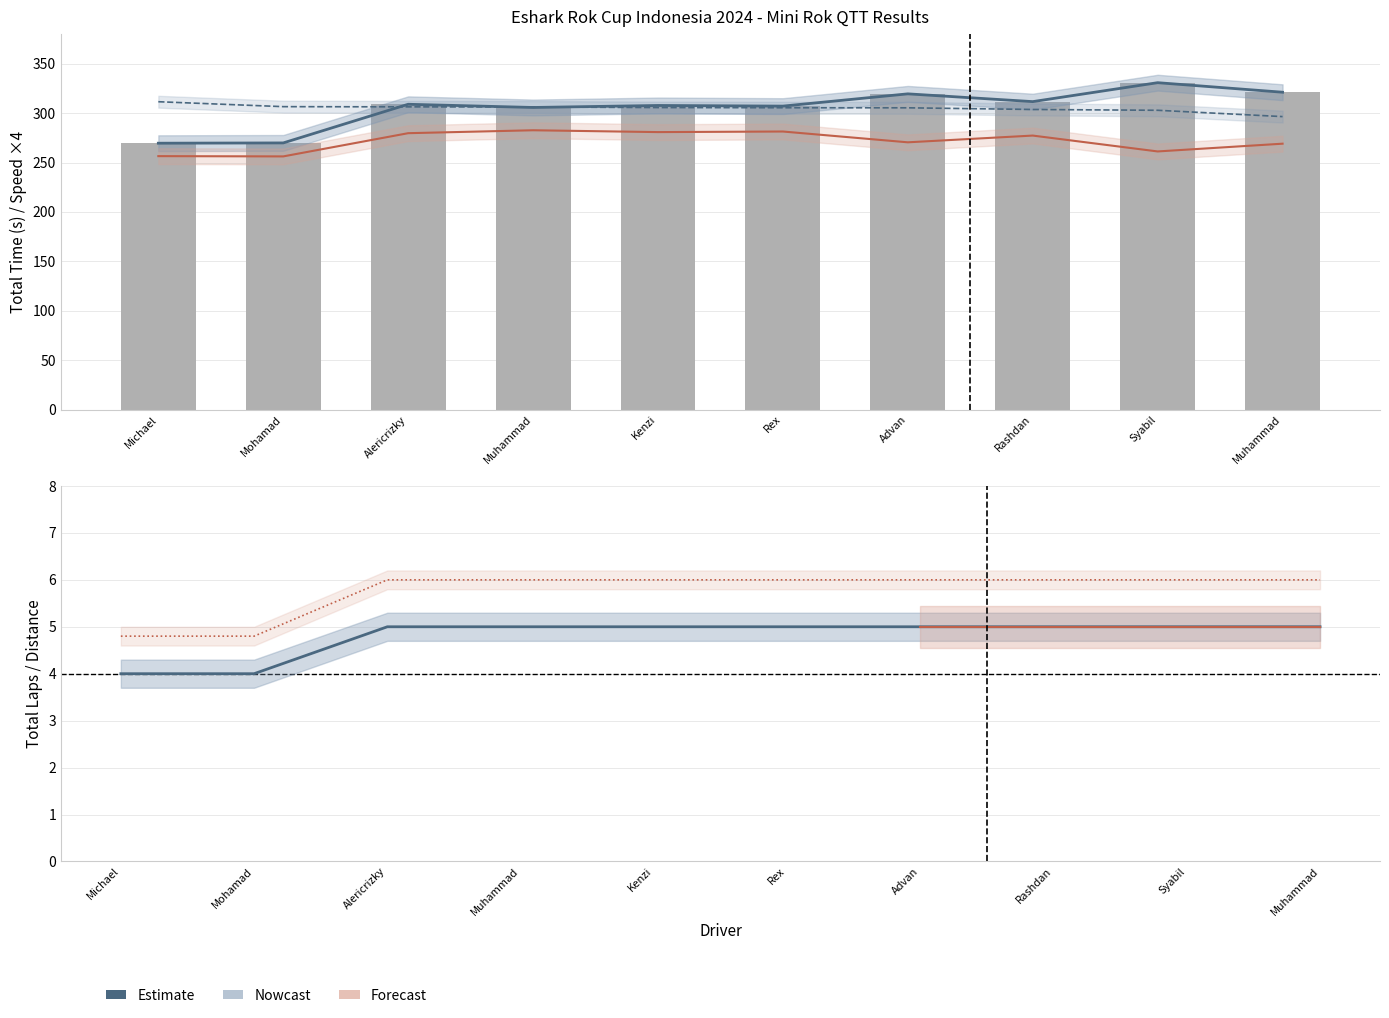

Between Alericrizky and Michael, which is larger?

Alericrizky